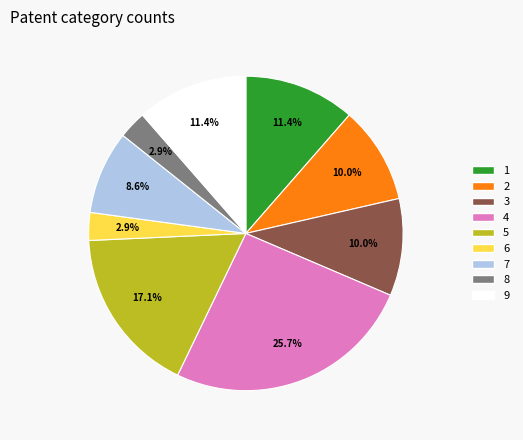

What is the ratio of the value at 6 to the value at 4?

0.1